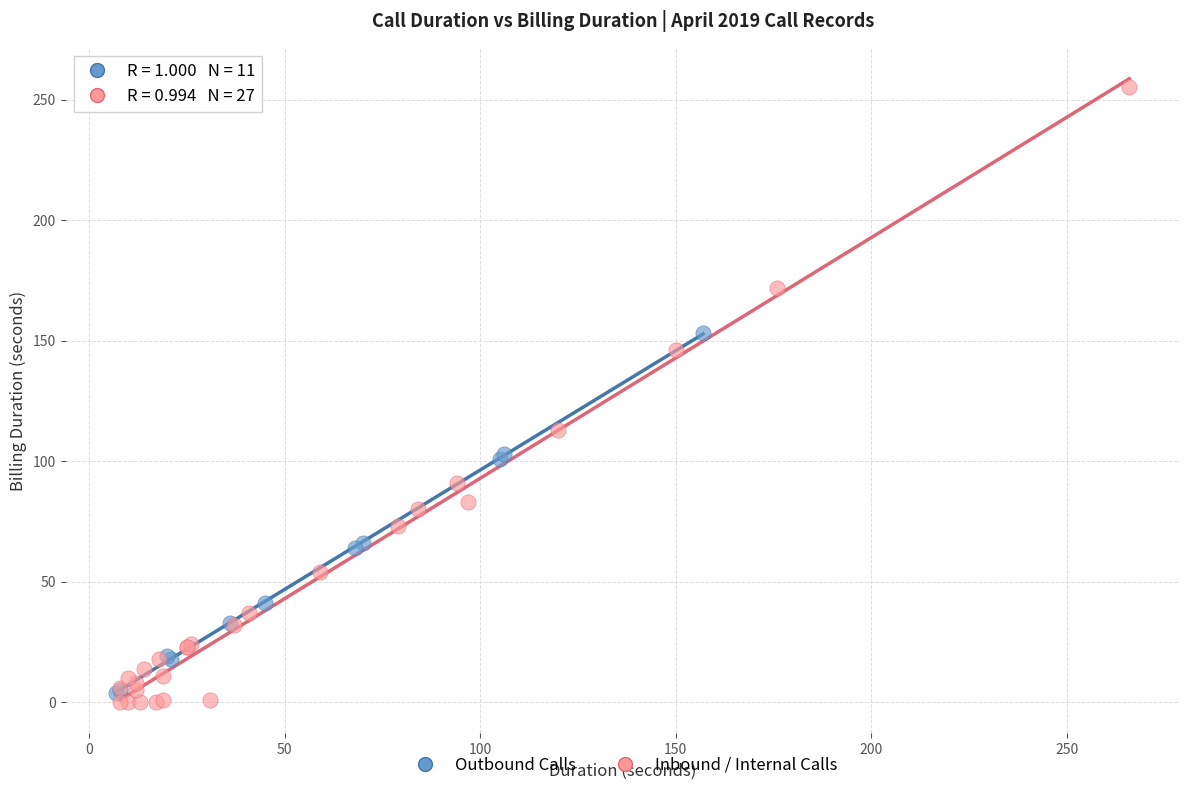

Which series contains the highest Y value?

Inbound / Internal Calls